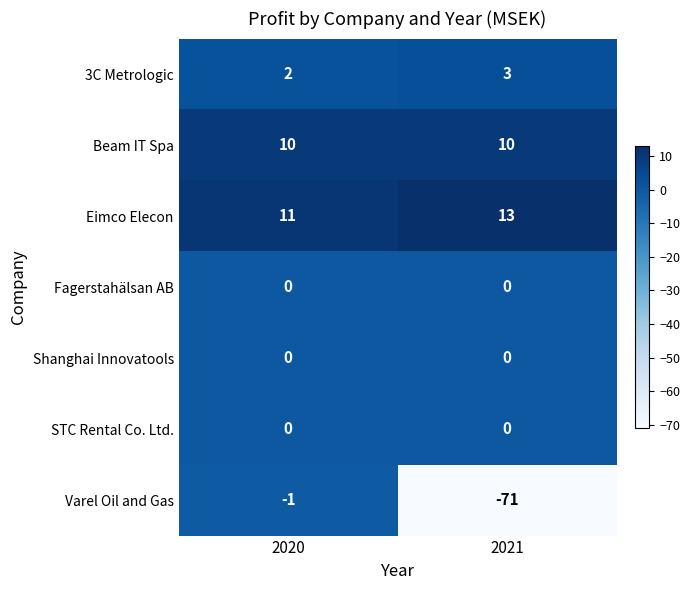

What is the difference between the highest and lowest values at 2020?

12